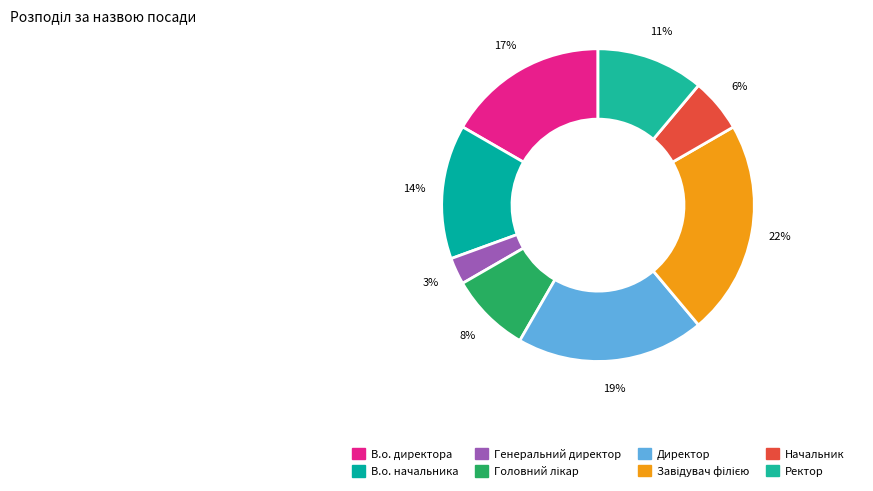

Between Начальник and Головний лікар, which is larger?

Головний лікар